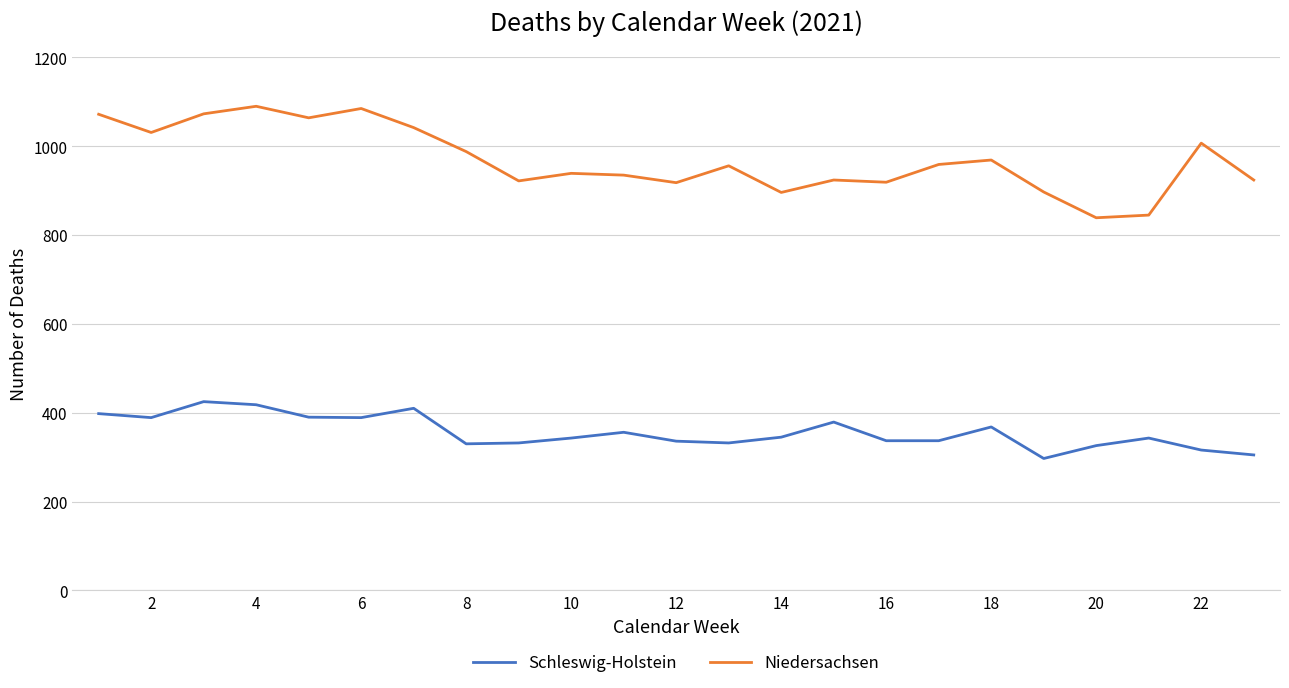

Which series has the widest spread of values?

Niedersachsen